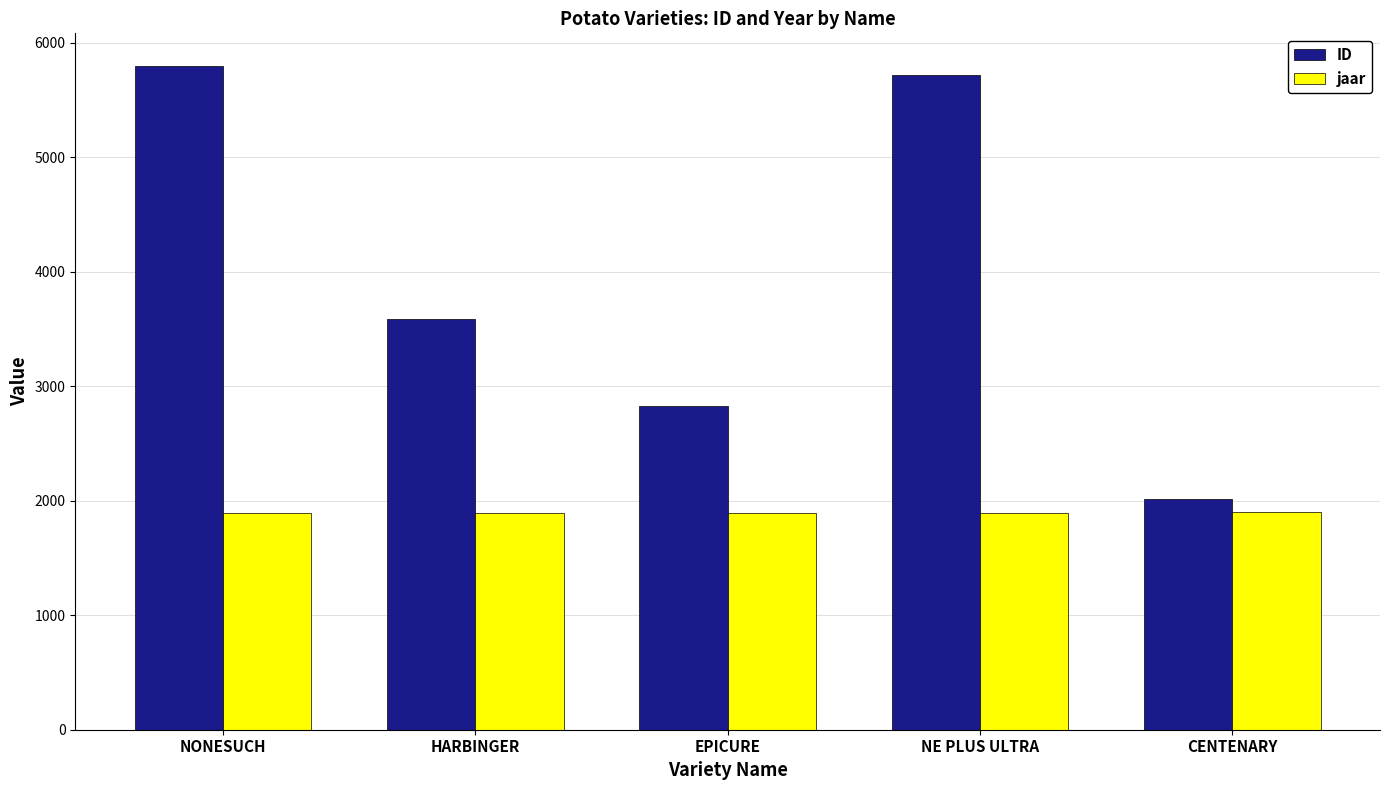

What is the maximum value shown in the chart?

5792